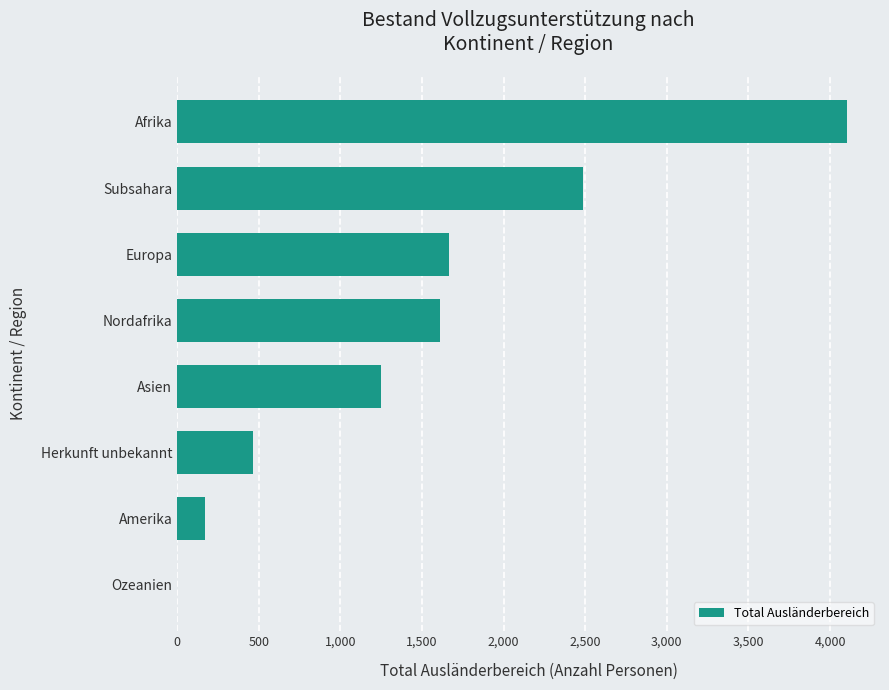

What is the maximum value shown in the chart?

4101